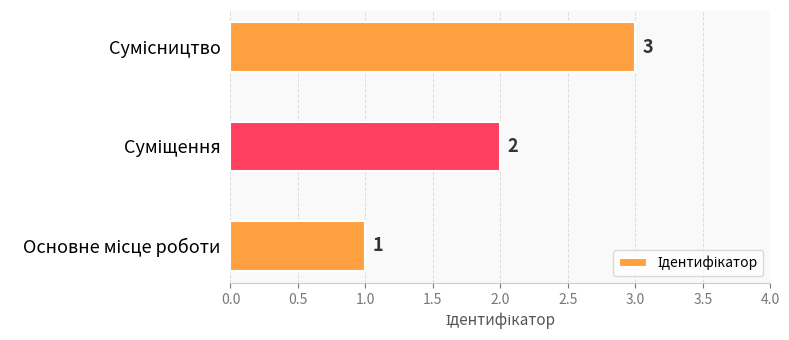

What is the maximum value shown in the chart?

3